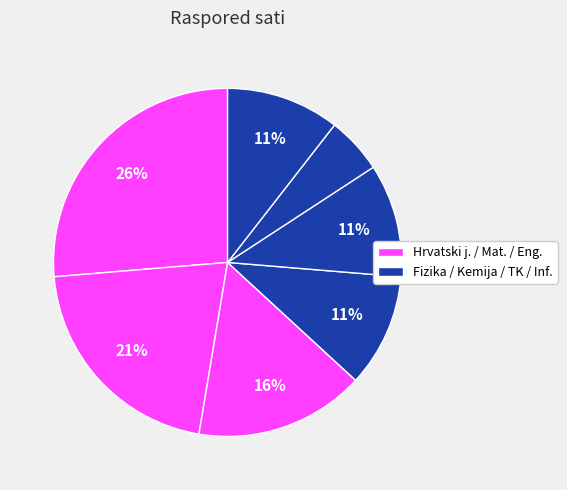

How many slices are in this pie chart?

7